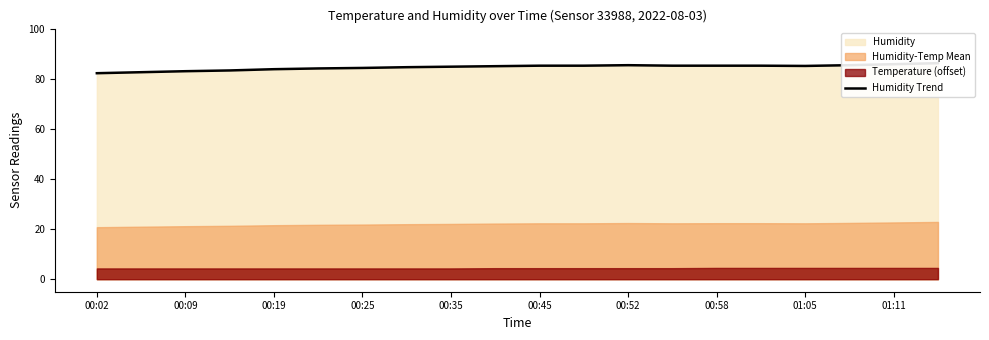

The chart shows a value of 135.2 at 17. True or false?

False